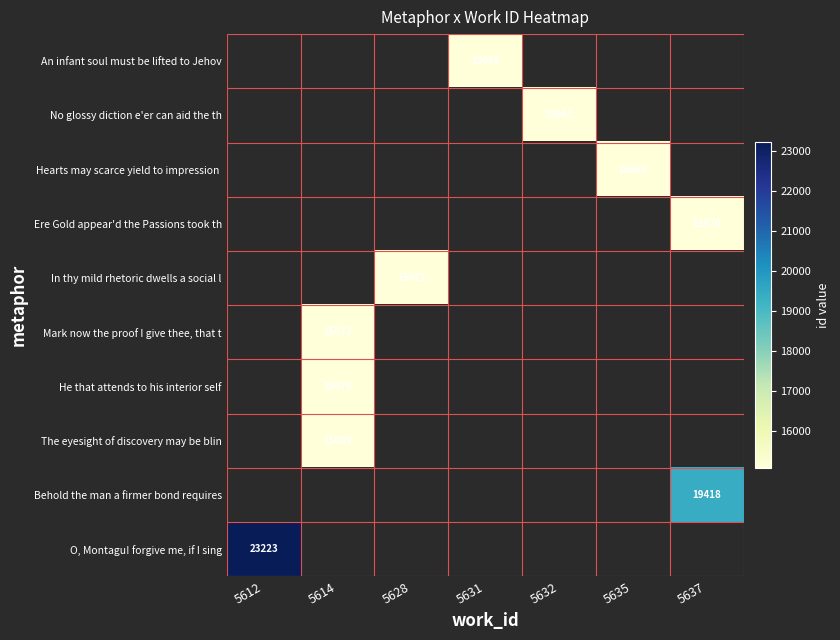

The O, Montagu! forgive me, if I sing series shows 23223 at 5612. True or false?

True